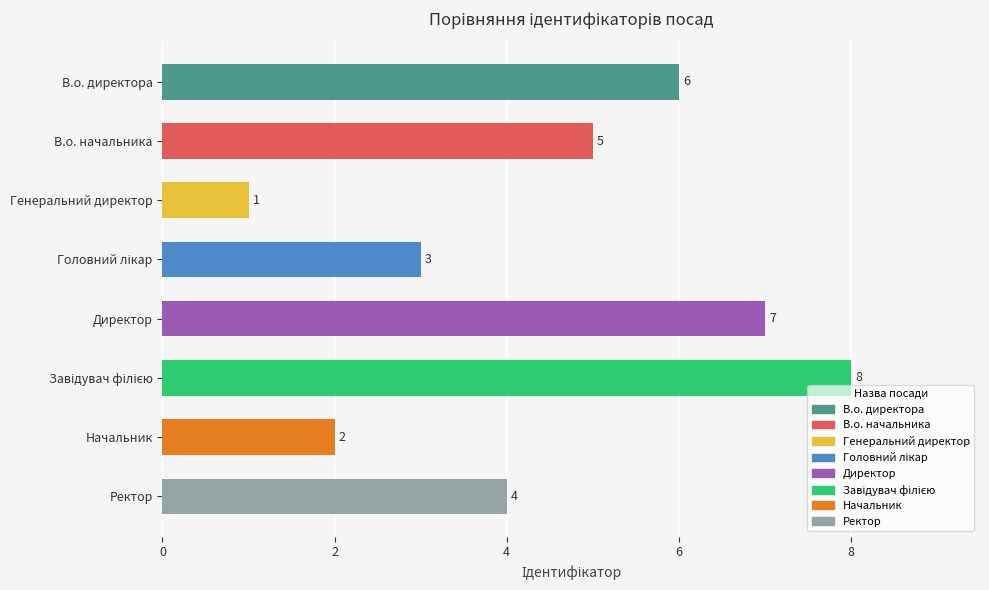

What is the label of the 8th bar from the bottom?

В.о. директора